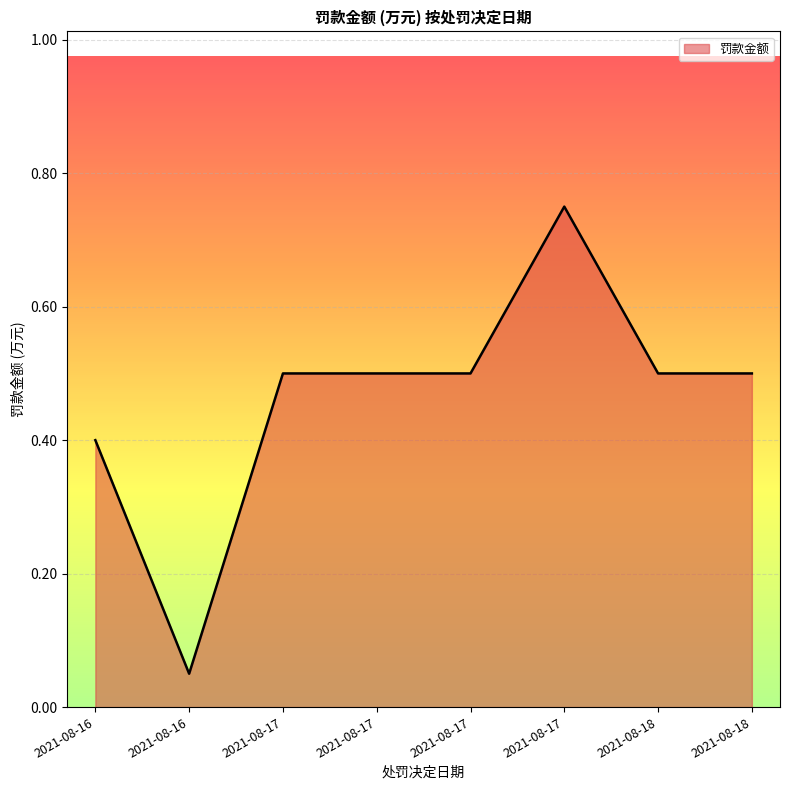

Which has a higher value, 2021-08-18 or 2021-08-16?

2021-08-18